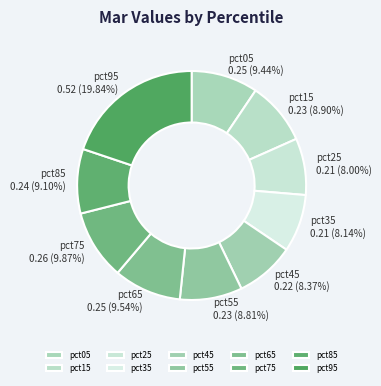

Is it true that pct15 is 9% of the pie?

True